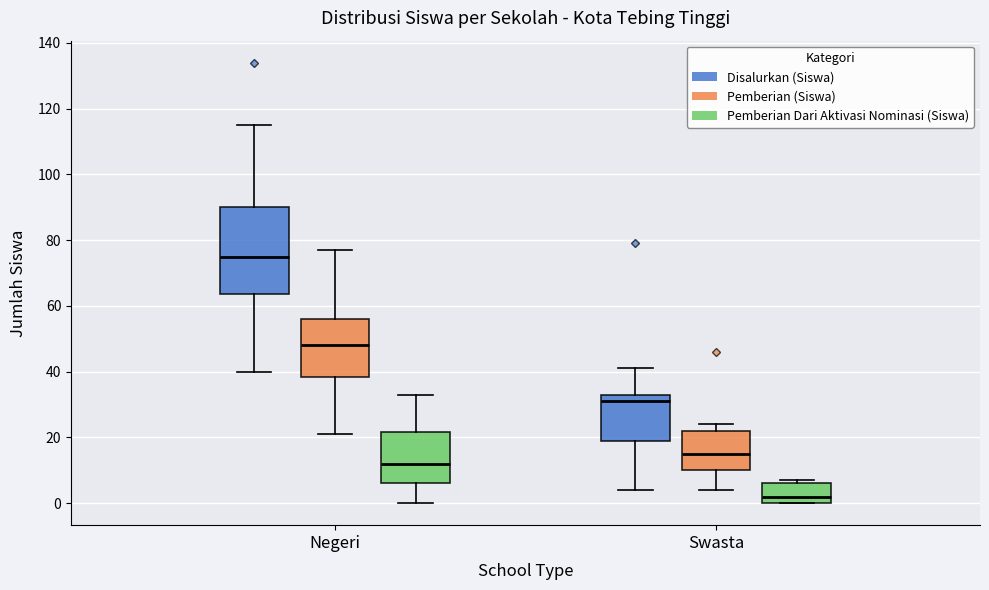

Reading left to right, transcribe this box plot: for each box, give where its median line is, the range the box spans, and where its two whiskers end, as read against the y-axis. The values are not printed on the chart, so give them approximately, as read against the axis.

Negeri (Disalurkan (Siswa)): median 76, box 64 to 90, whiskers 40 to 116
Negeri (Pemberian (Siswa)): median 48, box 38 to 56, whiskers 22 to 78
Negeri (Pemberian Dari Aktivasi Nominasi (Siswa)): median 12, box 6 to 22, whiskers 0 to 34
Swasta (Disalurkan (Siswa)): median 32, box 20 to 34, whiskers 4 to 42
Swasta (Pemberian (Siswa)): median 16, box 10 to 22, whiskers 4 to 24
Swasta (Pemberian Dari Aktivasi Nominasi (Siswa)): median 2, box 0 to 6, whiskers 0 to 8